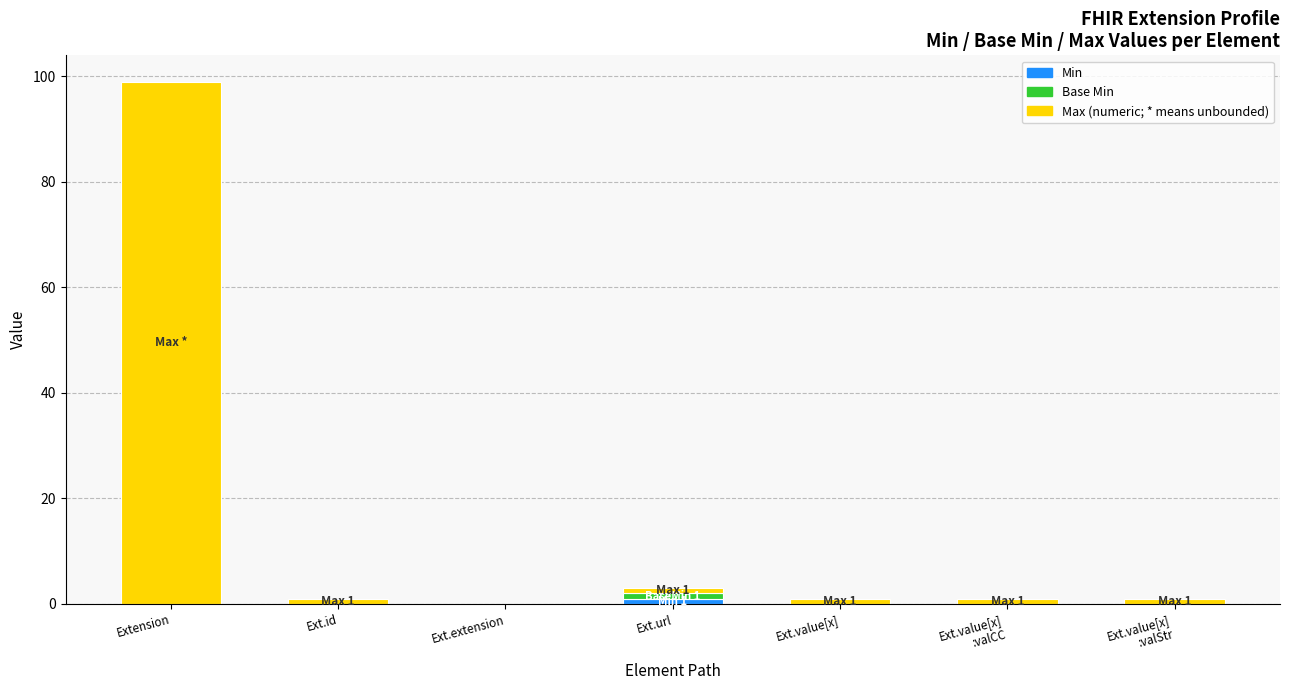

Does the chart contain stacked bars?

Yes